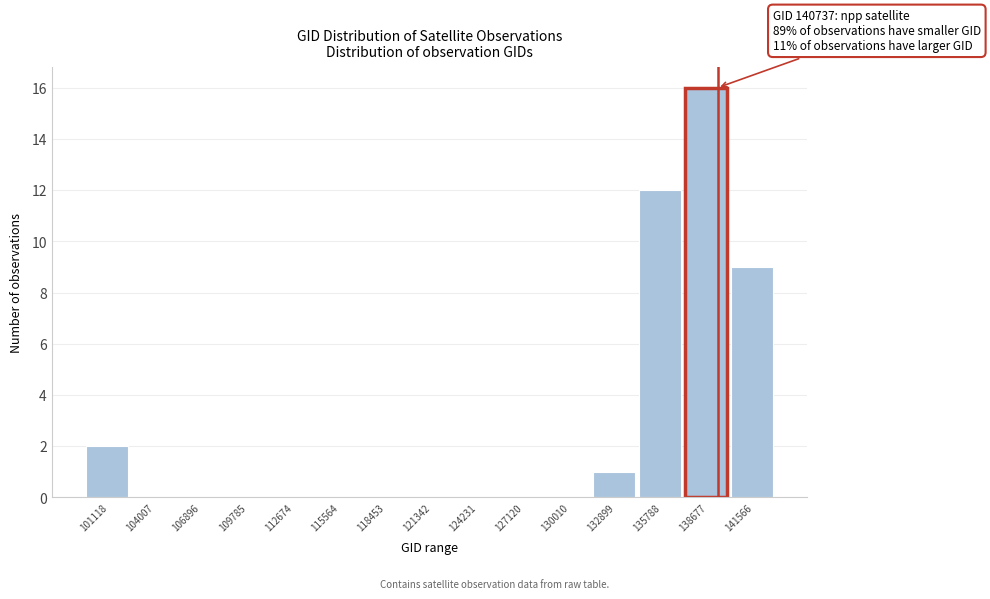

Reading right to left, list all the values displayed in this chart.

141566=9	138677=16	135788=12	132899=1	130010=0	127120=0	124231=0	121342=0	118453=0	115564=0	112674=0	109785=0	106896=0	104007=0	101118=2